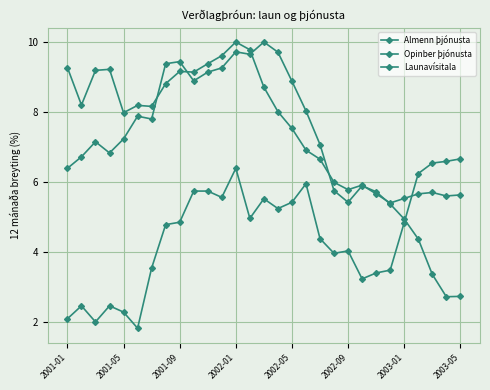

Does the chart have visible grid lines?

Yes